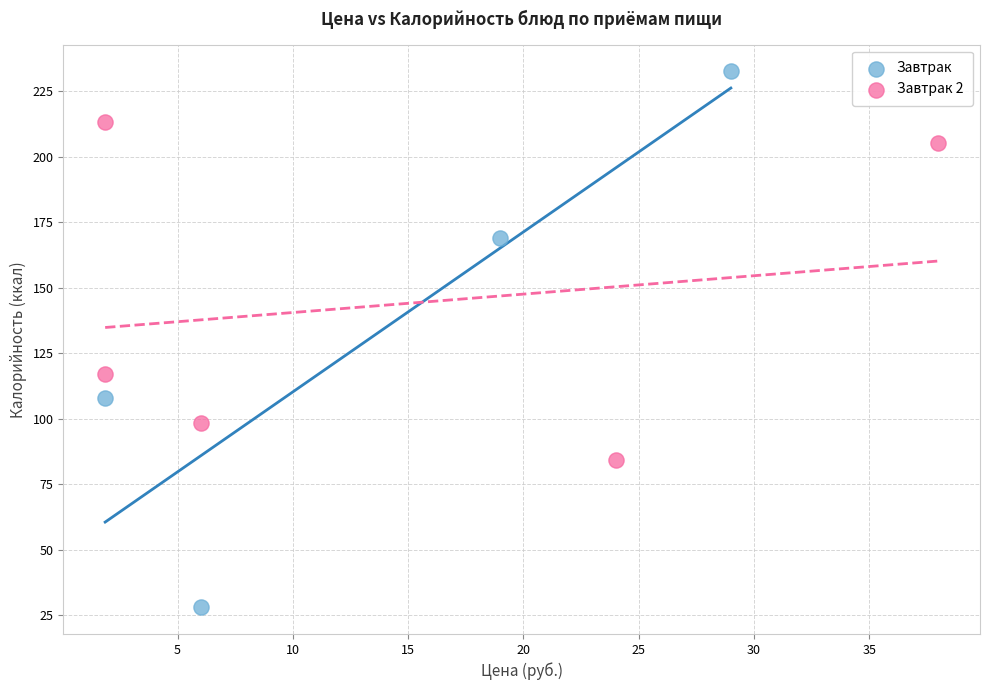

Which series has the widest spread of Y values?

Завтрак